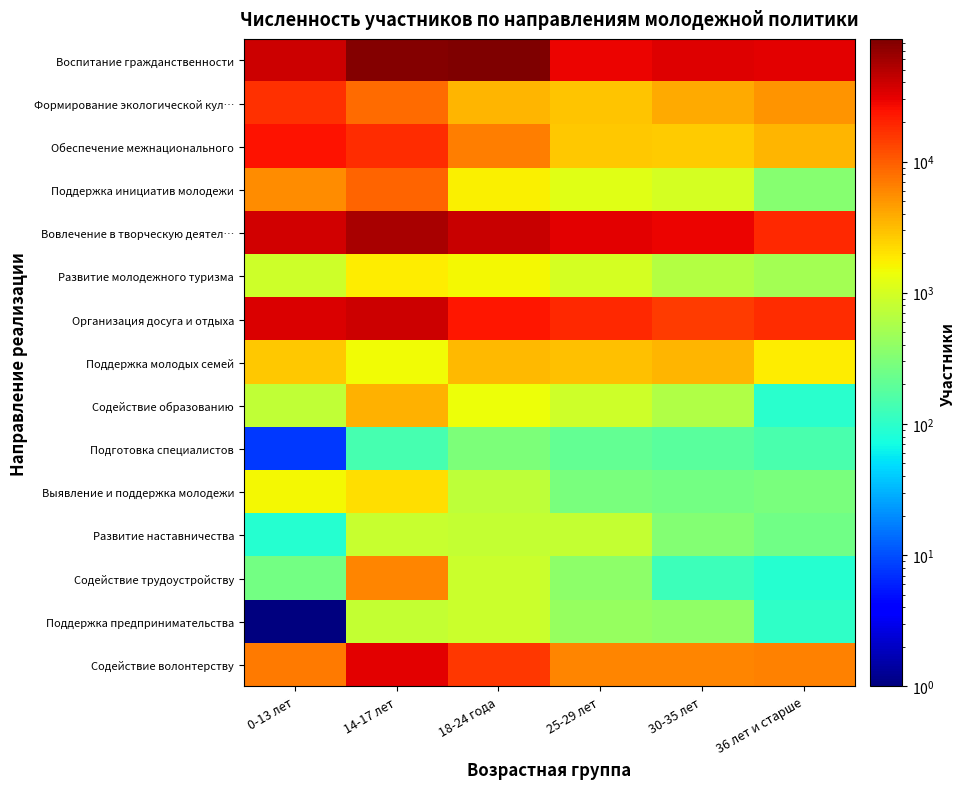

Reading left to right, list all the values displayed in this chart.

Воспитание гражданственности: 0-13 лет=40130.0	14-17 лет=80709.0	18-24 года=85970.0	25-29 лет=29429.0	30-35 лет=32496.0	36 лет и старше=32297.0
Формирование экологической кул…: 0-13 лет=16922.0	14-17 лет=8349.0	18-24 года=3447.0	25-29 лет=2886.0	30-35 лет=3888.0	36 лет и старше=5134.0
Обеспечение межнационального: 0-13 лет=23833.0	14-17 лет=17600.0	18-24 года=6702.0	25-29 лет=2744.0	30-35 лет=2650.0	36 лет и старше=3372.0
Поддержка инициатив молодежи: 0-13 лет=5682.0	14-17 лет=9095.0	18-24 года=1664.0	25-29 лет=1177.0	30-35 лет=982.0	36 лет и старше=345.0
Вовлечение в творческую деятел…: 0-13 лет=38321.0	14-17 лет=55979.0	18-24 года=41358.0	25-29 лет=31552.0	30-35 лет=28706.0	36 лет и старше=18845.0
Развитие молодежного туризма: 0-13 лет=902.0	14-17 лет=1807.0	18-24 года=1578.0	25-29 лет=978.0	30-35 лет=628.0	36 лет и старше=511.0
Организация досуга и отдыха: 0-13 лет=33944.0	14-17 лет=38956.0	18-24 года=23384.0	25-29 лет=18309.0	30-35 лет=14770.0	36 лет и старше=17823.0
Поддержка молодых семей: 0-13 лет=2757.0	14-17 лет=1480.0	18-24 года=3307.0	25-29 лет=2984.0	30-35 лет=3476.0	36 лет и старше=1761.0
Содействие образованию: 0-13 лет=757.0	14-17 лет=3616.0	18-24 года=1403.0	25-29 лет=914.0	30-35 лет=622.0	36 лет и старше=96.0
Подготовка специалистов: 0-13 лет=8.0	14-17 лет=139.0	18-24 года=303.0	25-29 лет=207.0	30-35 лет=183.0	36 лет и старше=149.0
Выявление и поддержка молодежи: 0-13 лет=1528.0	14-17 лет=2145.0	18-24 года=736.0	25-29 лет=281.0	30-35 лет=257.0	36 лет и старше=282.0
Развитие наставничества: 0-13 лет=92.0	14-17 лет=836.0	18-24 года=797.0	25-29 лет=787.0	30-35 лет=330.0	36 лет и старше=251.0
Содействие трудоустройству: 0-13 лет=259.0	14-17 лет=6109.0	18-24 года=883.0	25-29 лет=370.0	30-35 лет=121.0	36 лет и старше=92.0
Поддержка предпринимательства: 0-13 лет=0.1	14-17 лет=805.0	18-24 года=875.0	25-29 лет=431.0	30-35 лет=394.0	36 лет и старше=104.0
Содействие волонтерству: 0-13 лет=6937.0	14-17 лет=31599.0	18-24 года=15469.0	25-29 лет=6049.0	30-35 лет=6212.0	36 лет и старше=6462.0